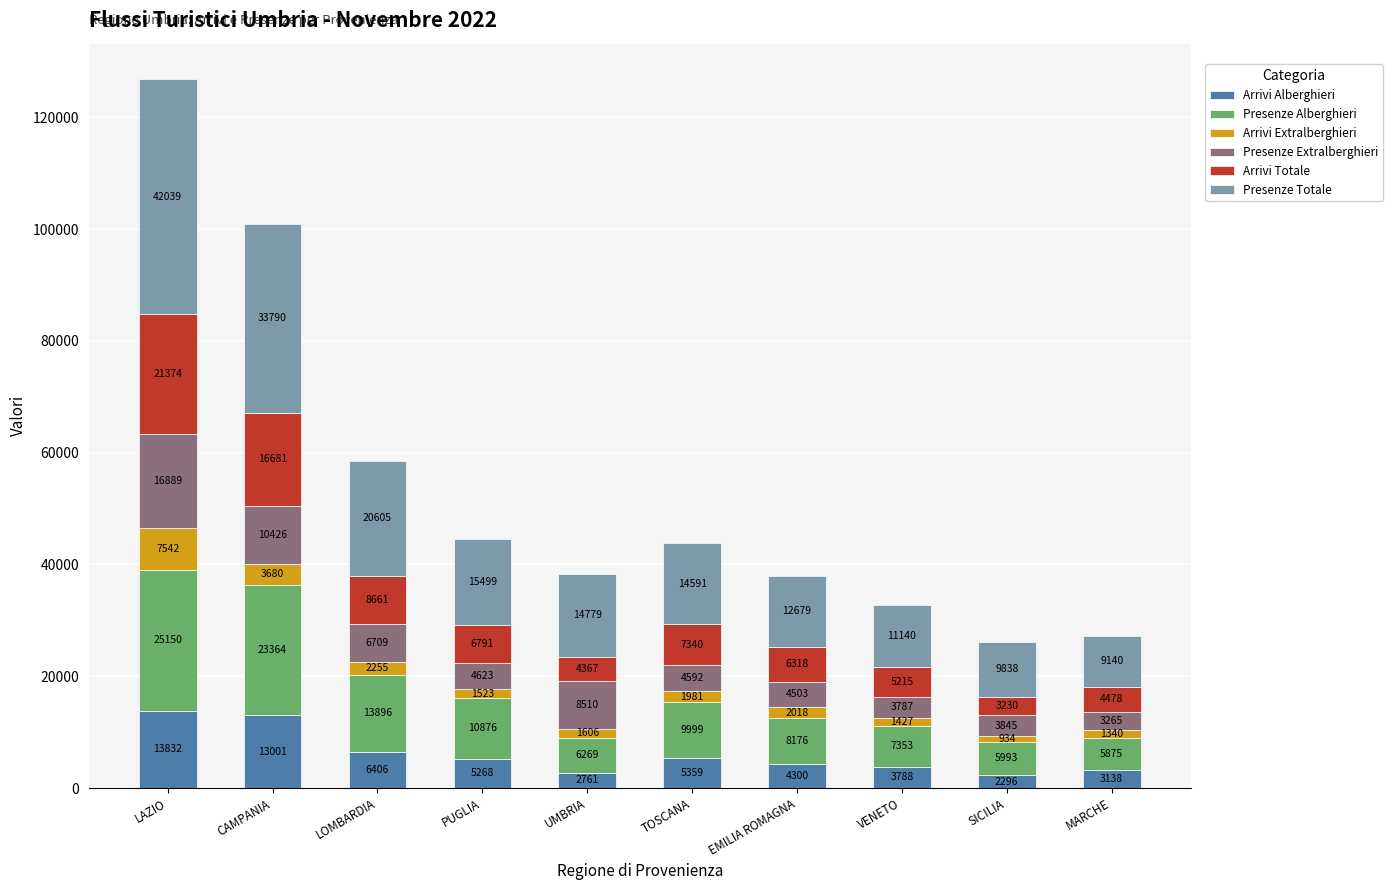

Are the bars grouped side by side (vs. stacked)?

No